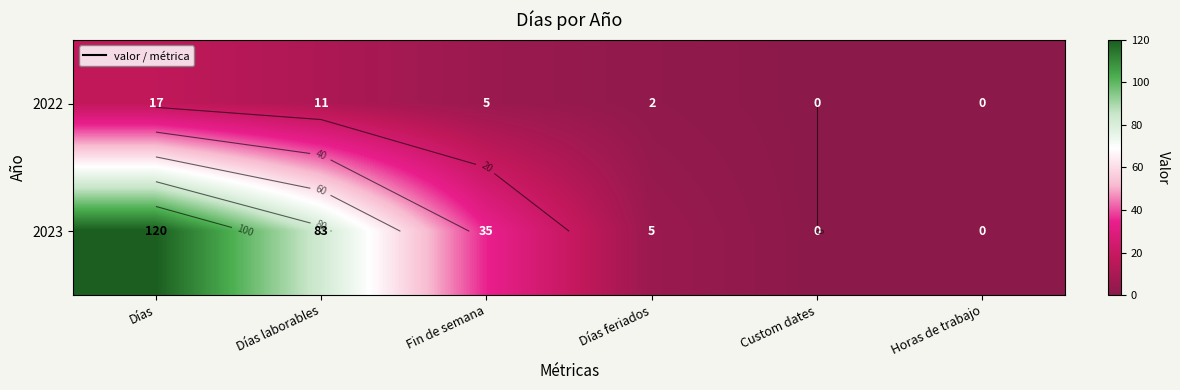

What is the greatest value displayed?

120